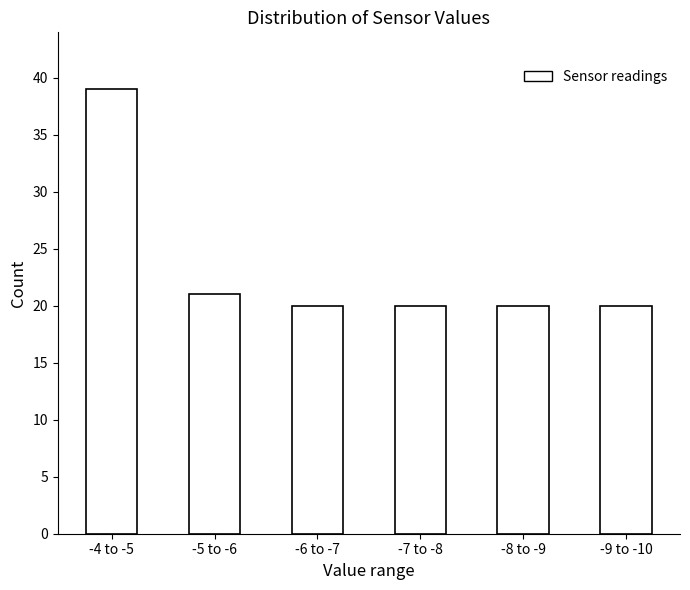

Reading left to right, transcribe all the data shown in this chart.

-4 to -5=39	-5 to -6=21	-6 to -7=20	-7 to -8=20	-8 to -9=20	-9 to -10=20